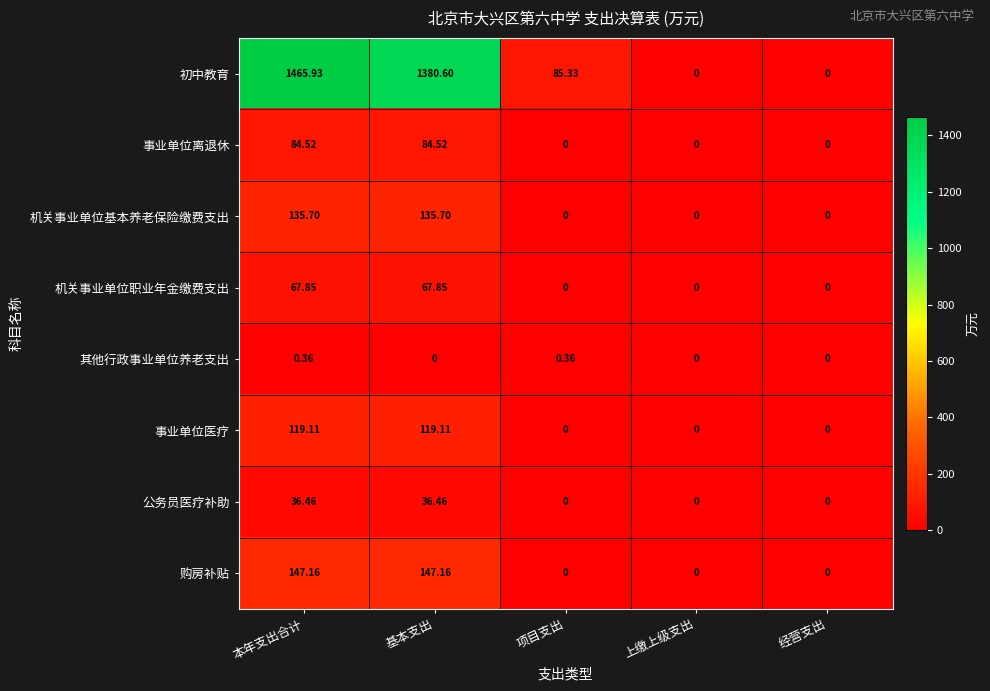

Which category has the highest value across all series?

本年支出合计